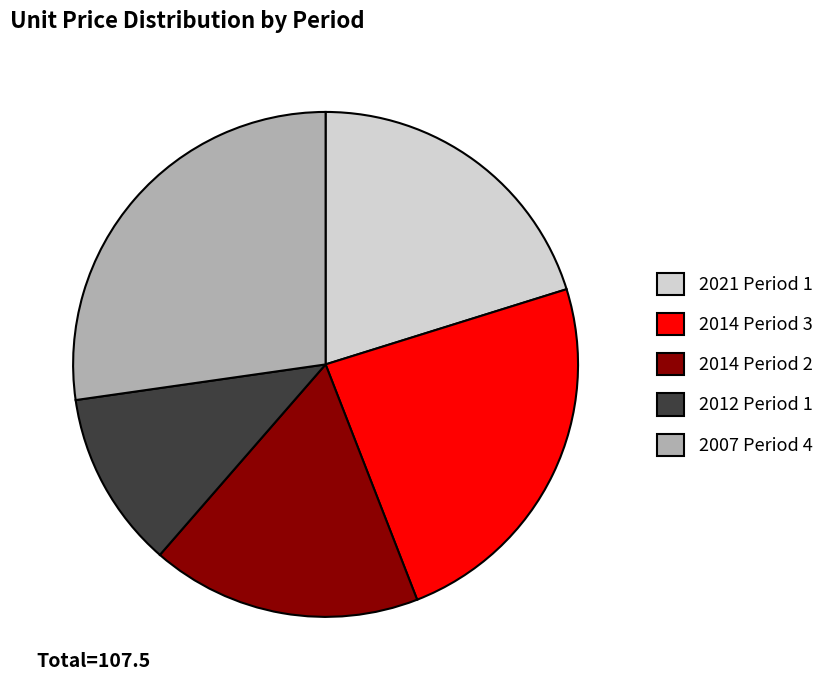

What is the largest slice in the pie chart?

2007 Period 4